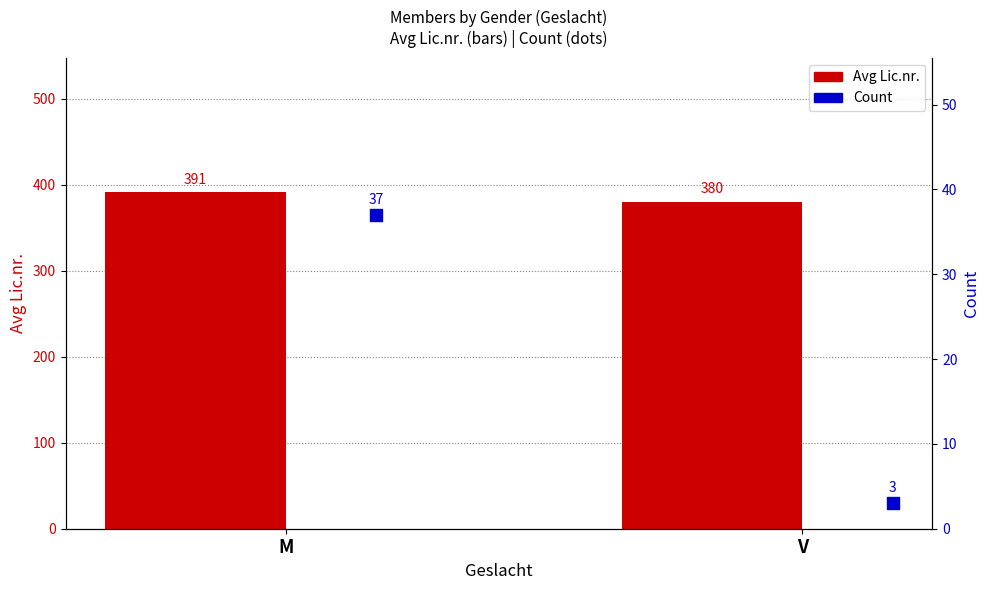

What are all the series names shown in the legend?

Avg Lic.nr., Count